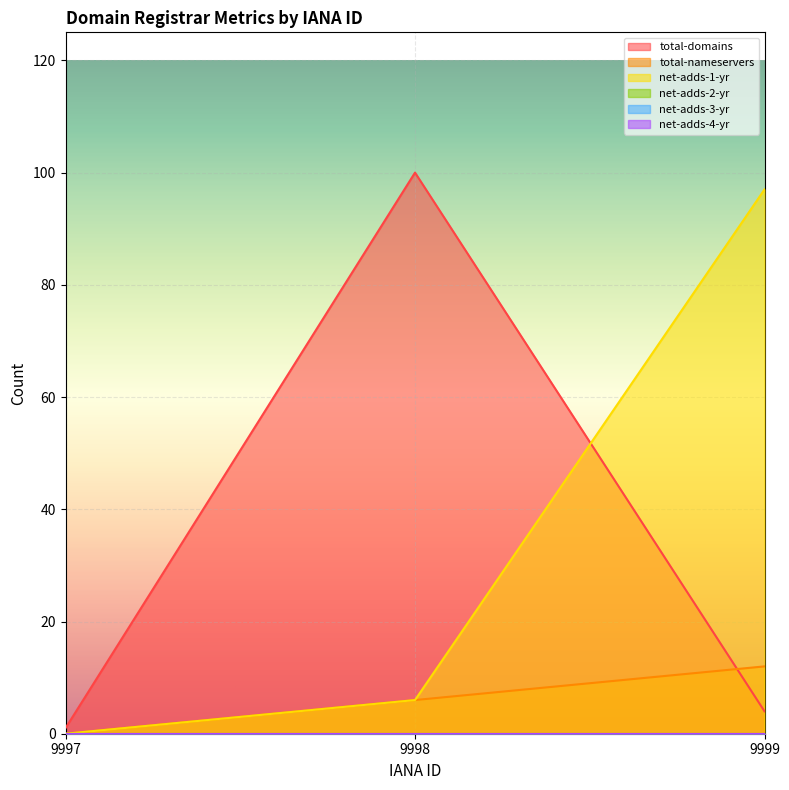

Which category has the highest value in the net-adds-1-yr series?

9999